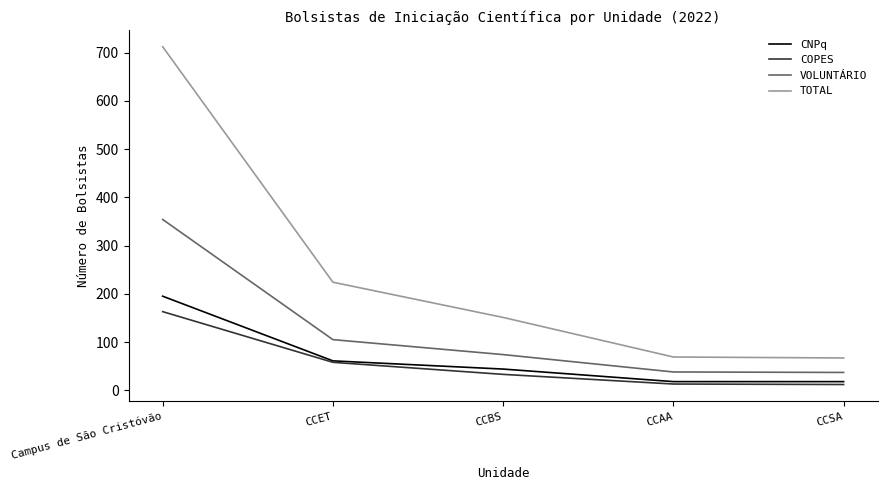

True or false: VOLUNTÁRIO and TOTAL intersect in this chart.

False